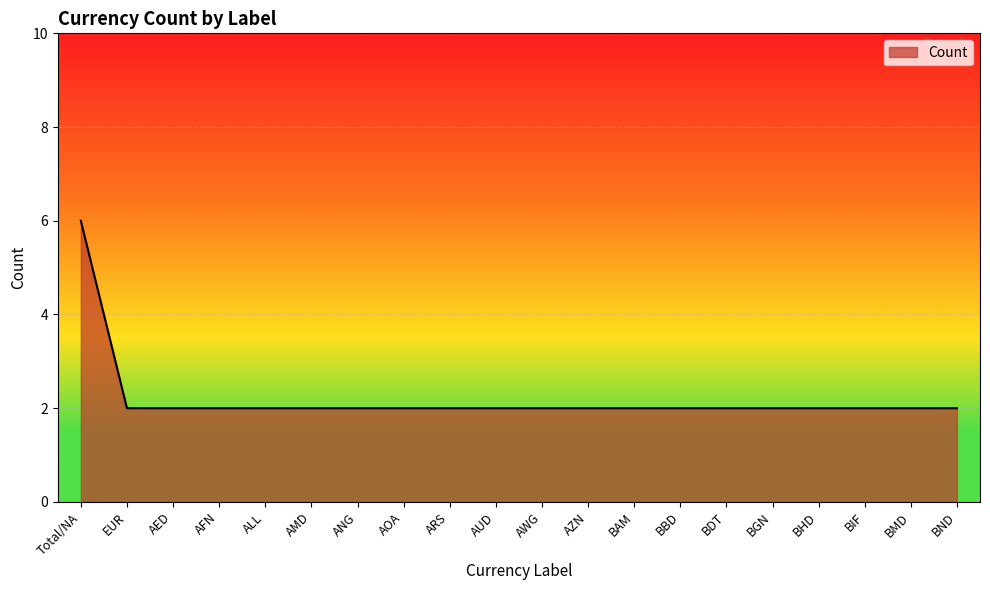

Reading left to right, list all the values displayed in this chart.

6	2	2	2	2	2	2	2	2	2	2	2	2	2	2	2	2	2	2	2